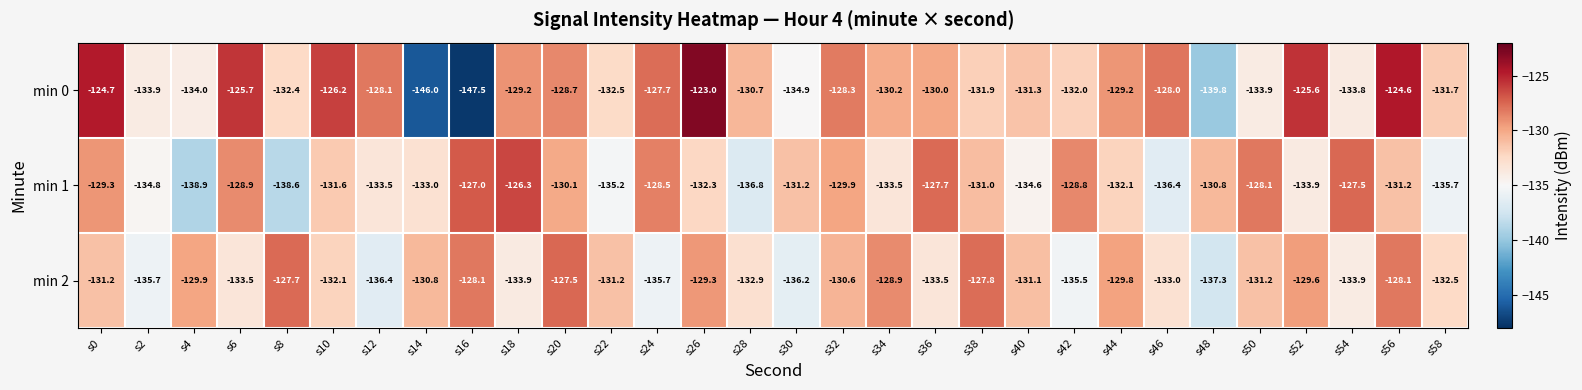

What is the difference between the highest and lowest values at s34?

4.6